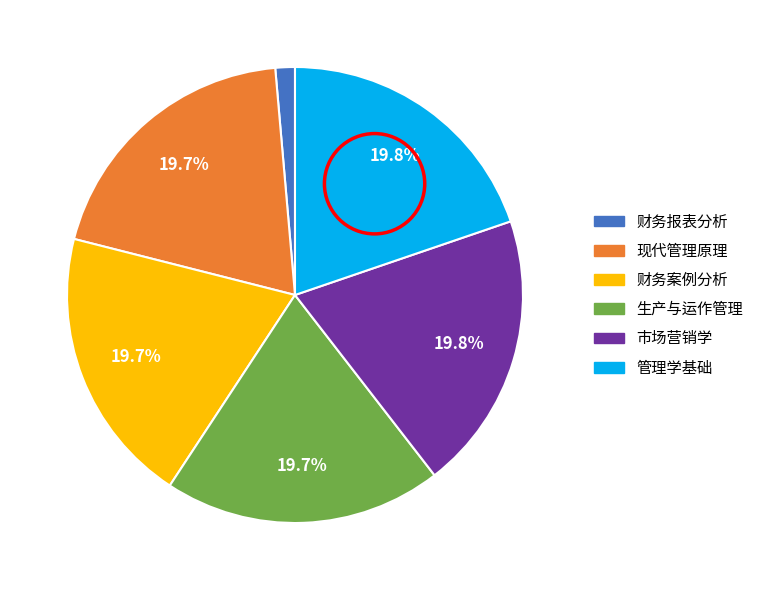

Count the number of slices in the pie.

6